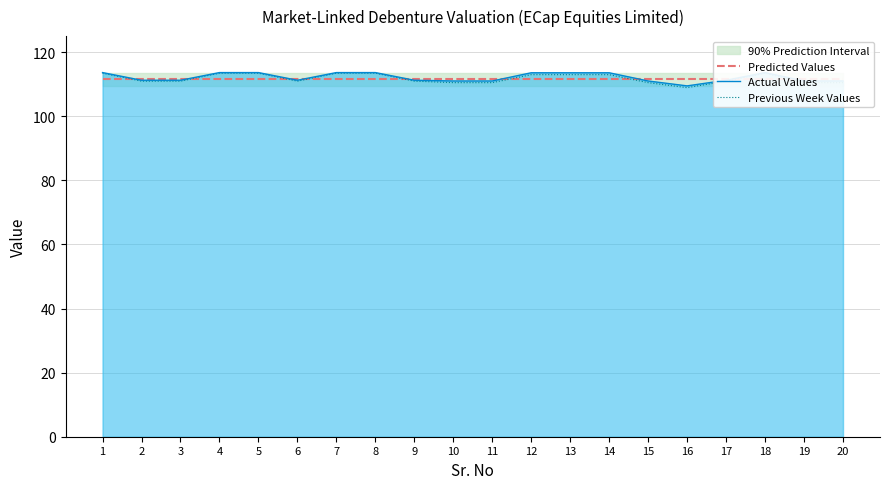

What is the maximum value shown in the chart?

113.6